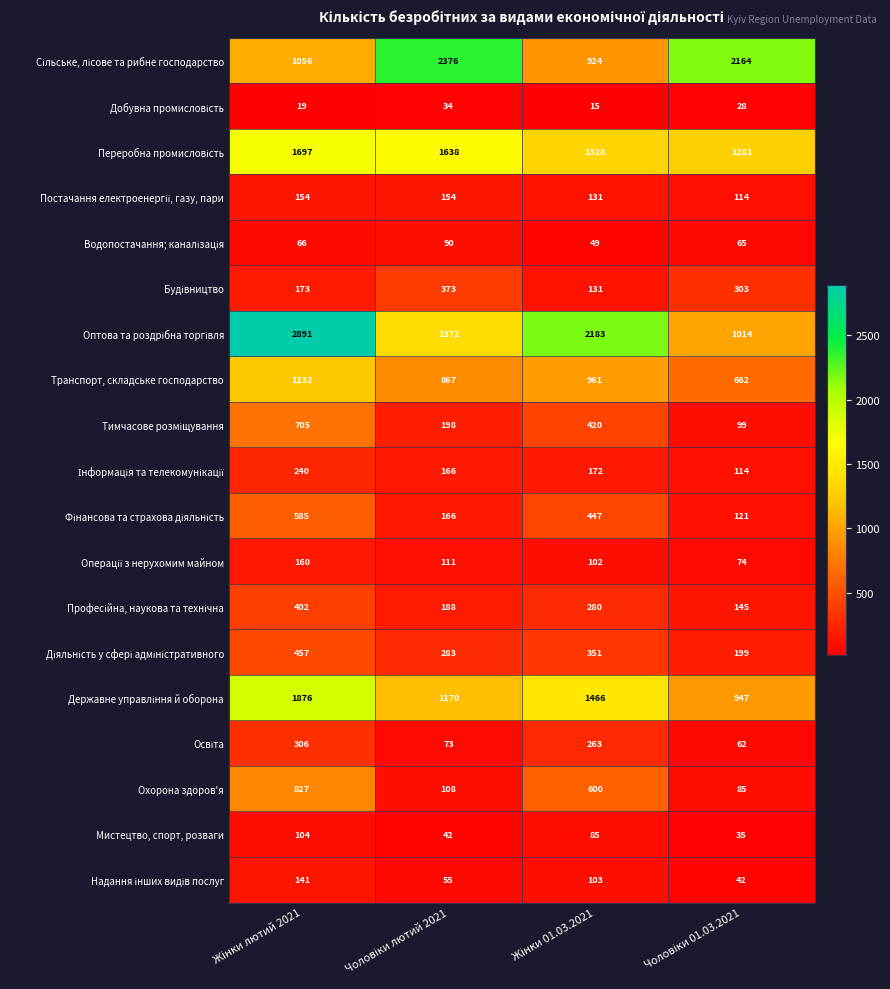

What is the highest value of the Транспорт, складське господарство series?

1232